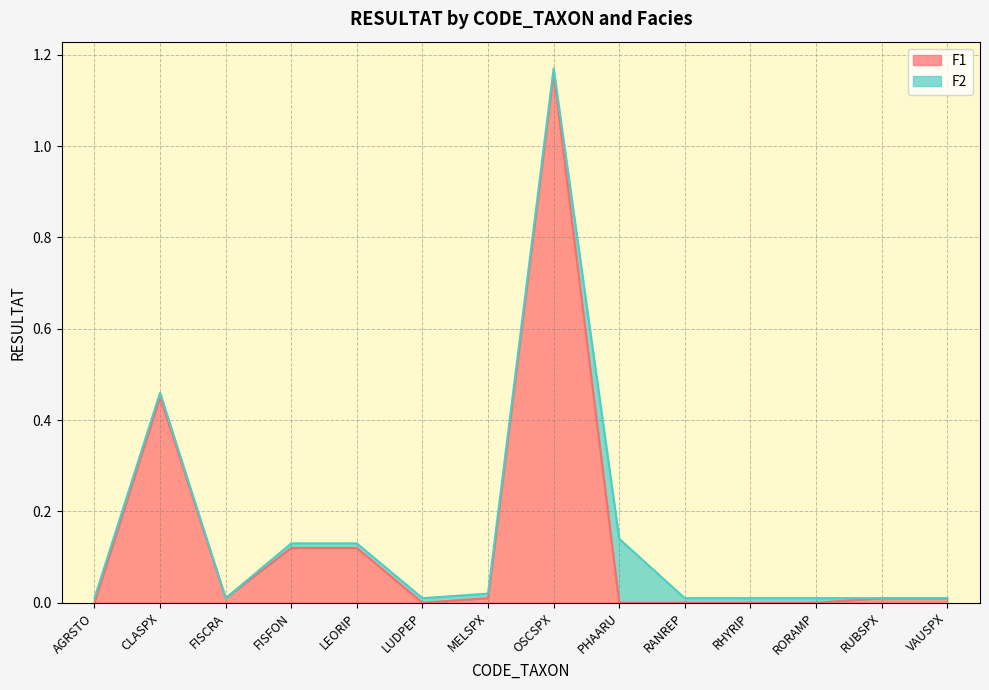

The chart shows a value of 1.2 at OSCSPX. True or false?

True